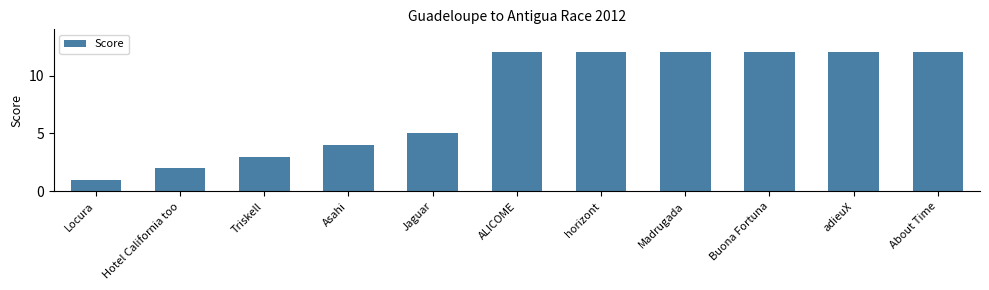

Reading right to left, list all the values displayed in this chart.

12	12	12	12	12	12	5	4	3	2	1